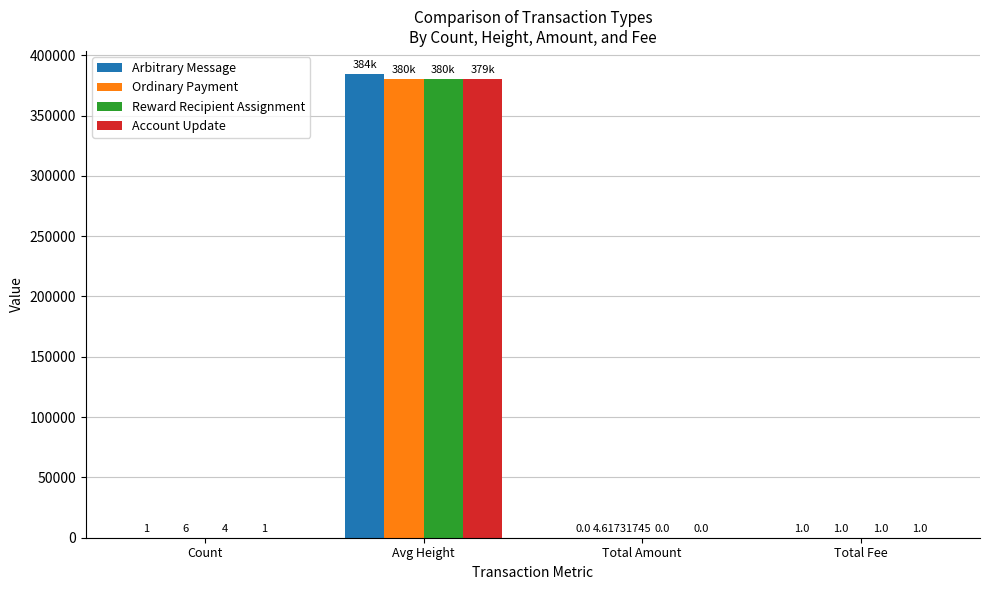

Which series changed the most between Total Amount and Total Fee?

Ordinary Payment